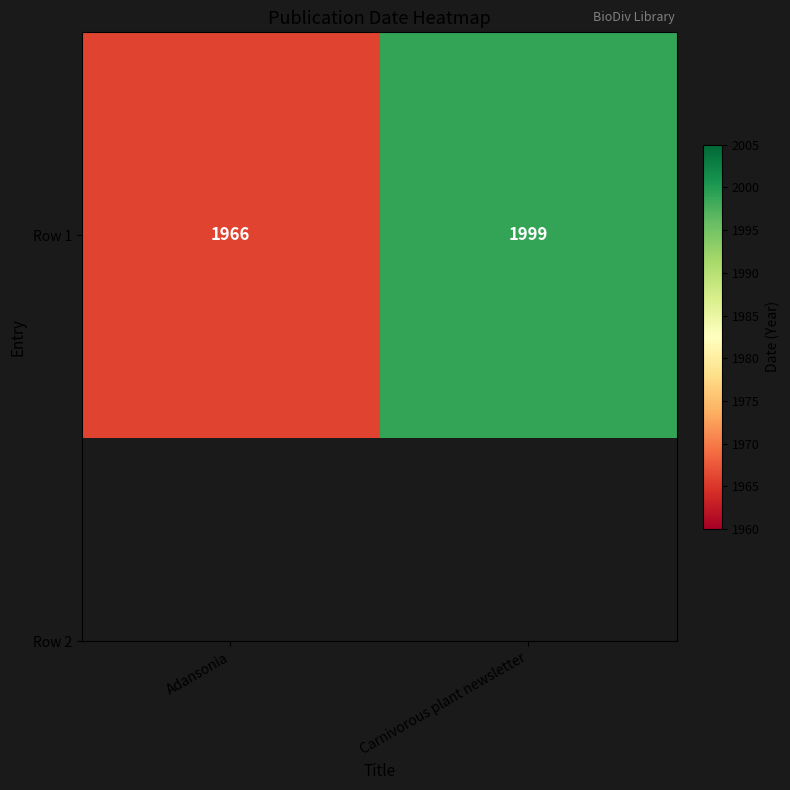

What is the sum of all values?

3965